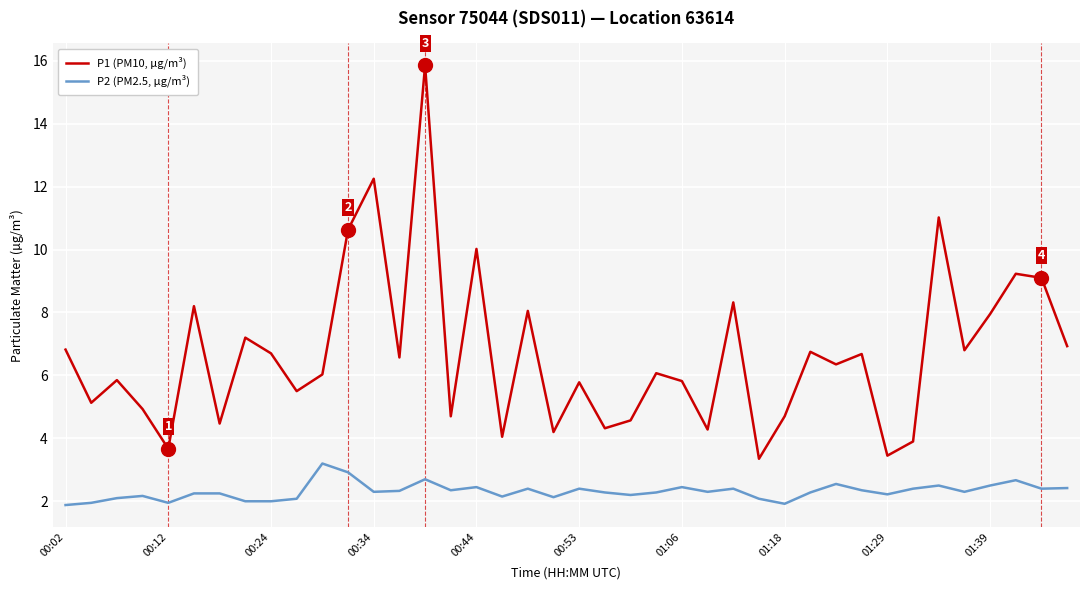

Rank the series by their maximum value, from lowest to highest.

P2 (PM2.5, µg/m³), P1 (PM10, µg/m³)